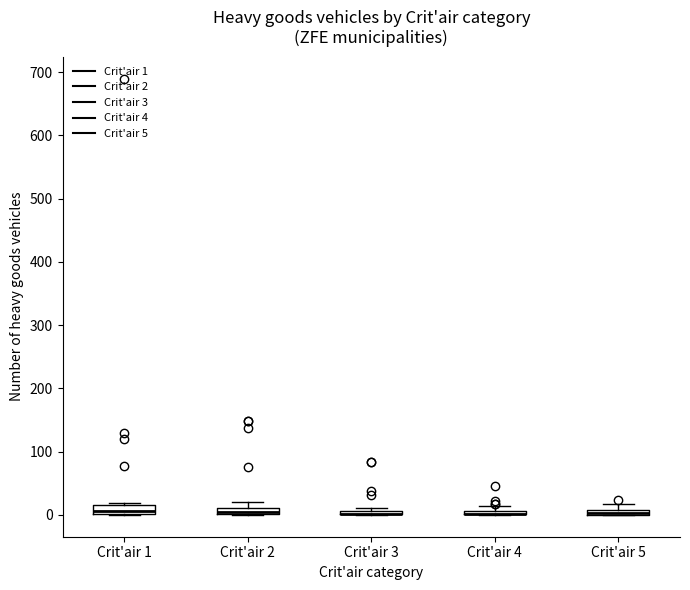

Where is the lower edge of the box for Crit'air 3 on the y-axis? The values are not printed on the chart, so give them approximately, as read against the axis.

0